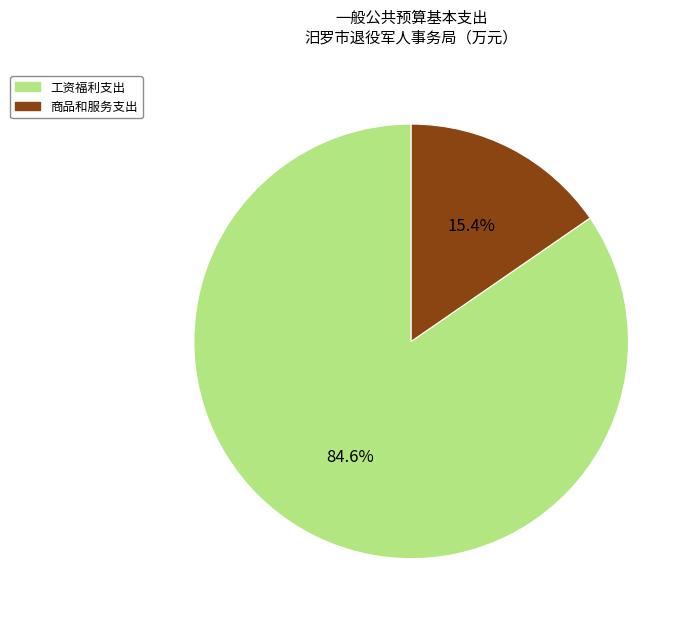

To the nearest percent, what percentage of the pie is 工资福利支出?

85%